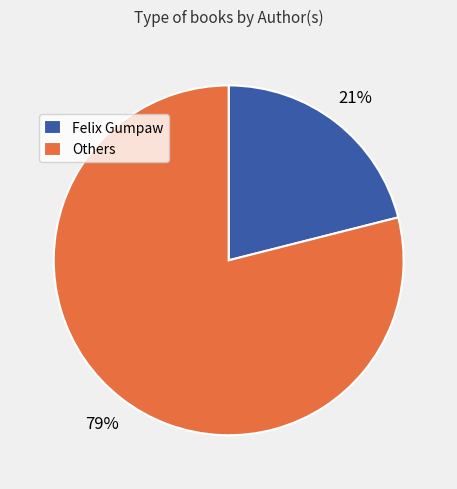

The Others slice represents 79% of the pie. True or false?

True